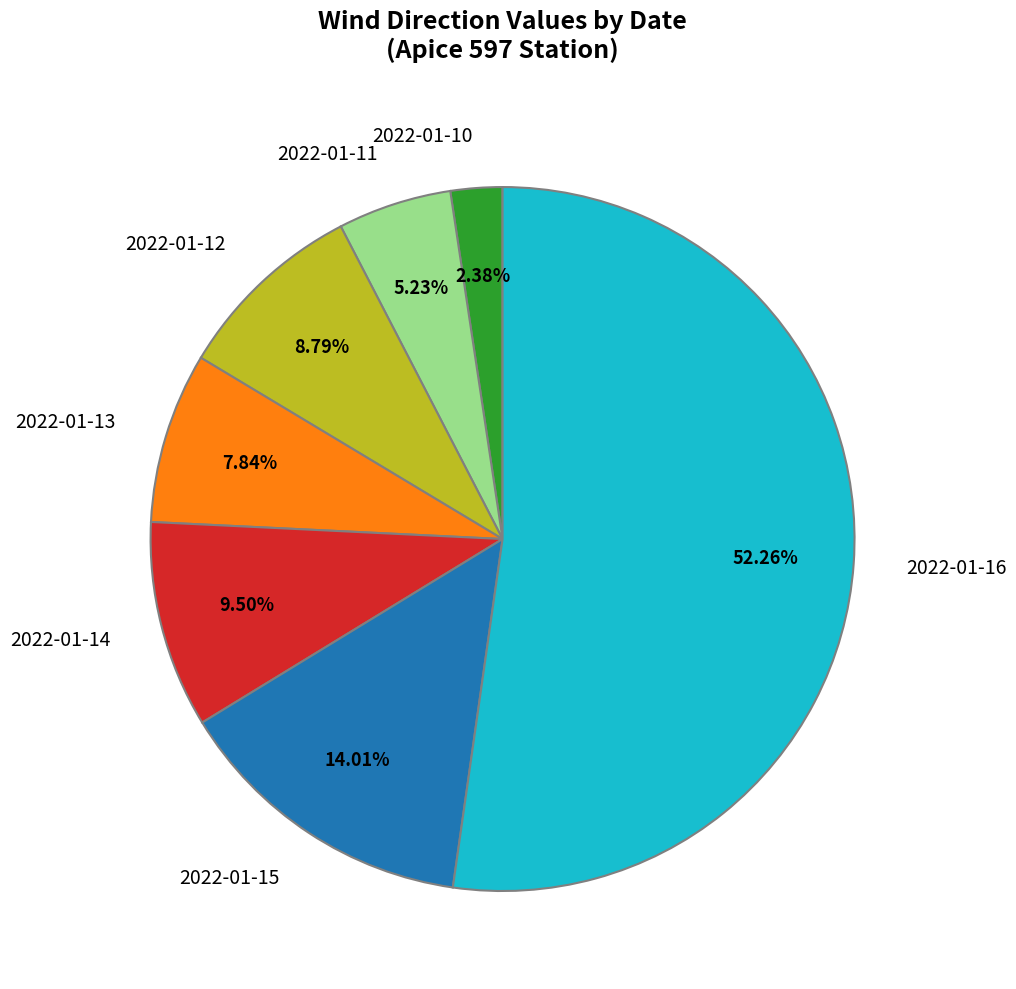

Combined, do 2022-01-10 and 2022-01-14 account for over 50%?

No